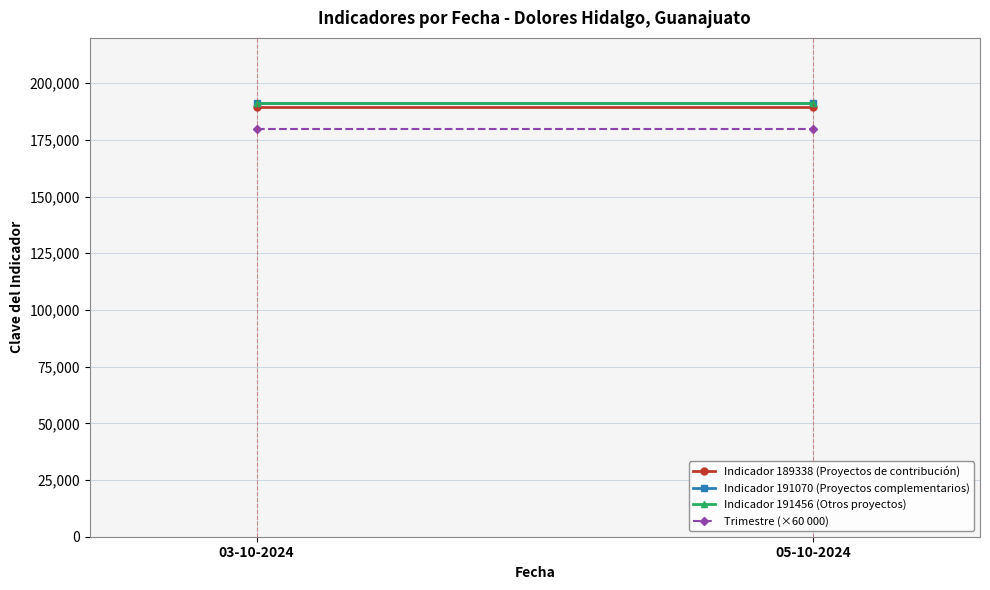

Which series has the largest total across all categories?

Indicador 191456 (Otros proyectos)